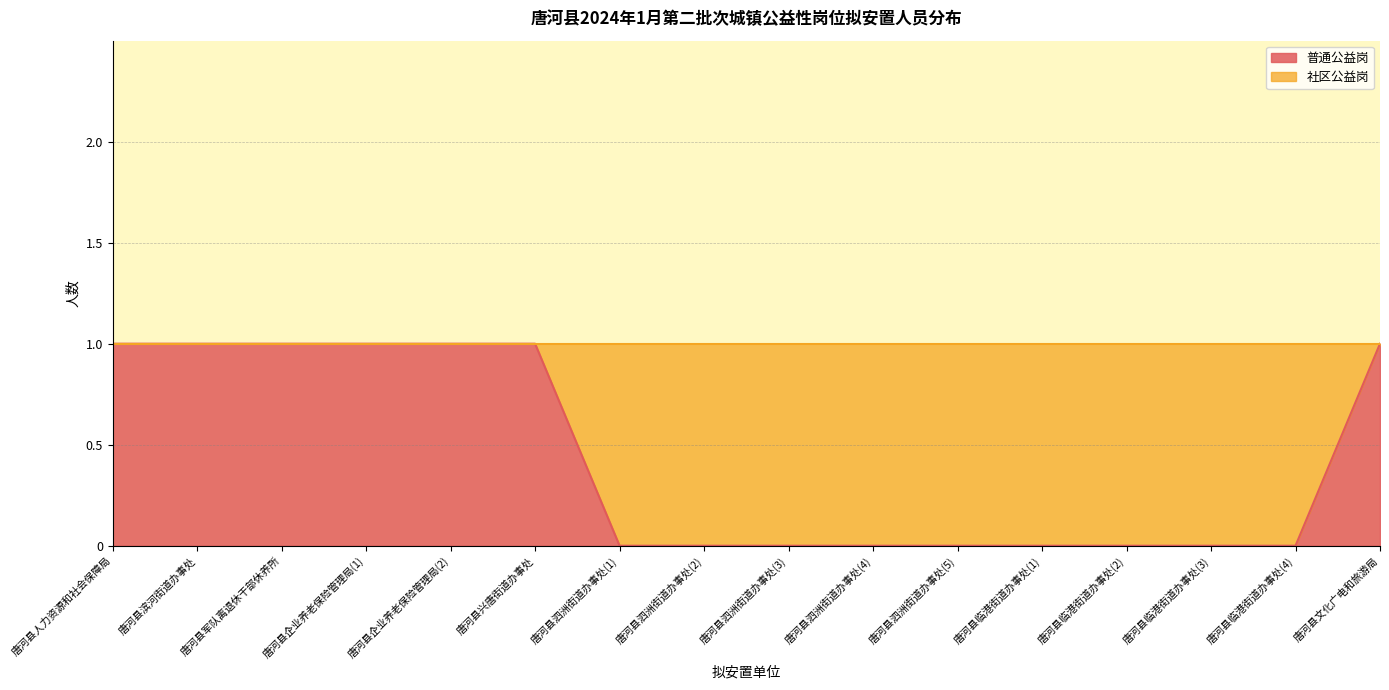

Reading left to right, transcribe all the data shown in this chart.

唐河县人力资源和社会保障局=1	唐河县滨河街道办事处=1	唐河县军队离退休干部休养所=1	唐河县企业养老保险管理局(1)=1	唐河县企业养老保险管理局(2)=1	唐河县兴唐街道办事处=1	唐河县泗洲街道办事处(1)=0	唐河县泗洲街道办事处(2)=0	唐河县泗洲街道办事处(3)=0	唐河县泗洲街道办事处(4)=0	唐河县泗洲街道办事处(5)=0	唐河县临港街道办事处(1)=0	唐河县临港街道办事处(2)=0	唐河县临港街道办事处(3)=0	唐河县临港街道办事处(4)=0	唐河县文化广电和旅游局=1